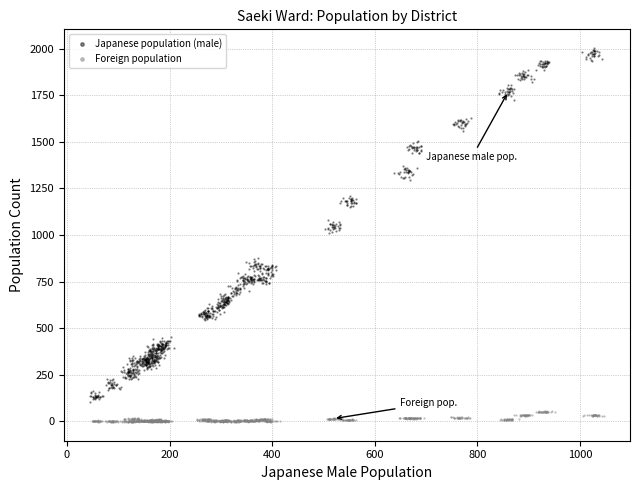

Which series has the widest spread of Y values?

Japanese population (male)